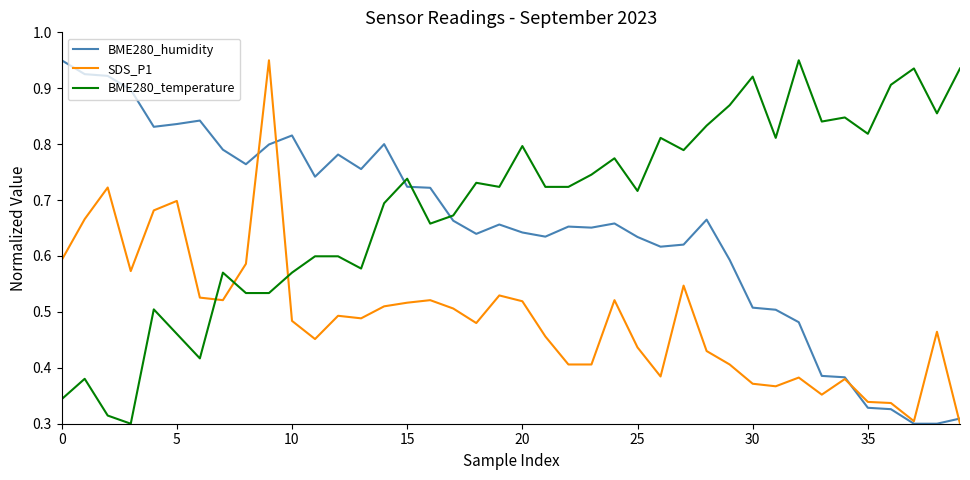

How many intersections are there between BME280_humidity and BME280_temperature?

3